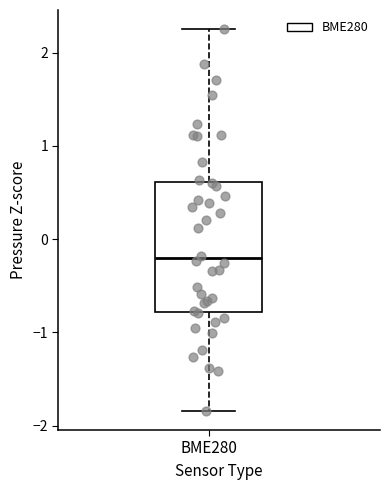

Where does the upper whisker of the box for BME280 end on the y-axis? The values are not printed on the chart, so give them approximately, as read against the axis.

2.3